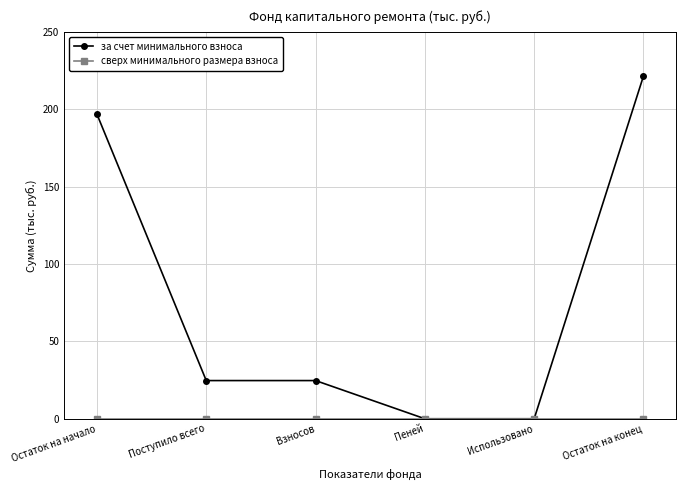

True or false: за счет минимального взноса has more than 2 interior local peaks.

False